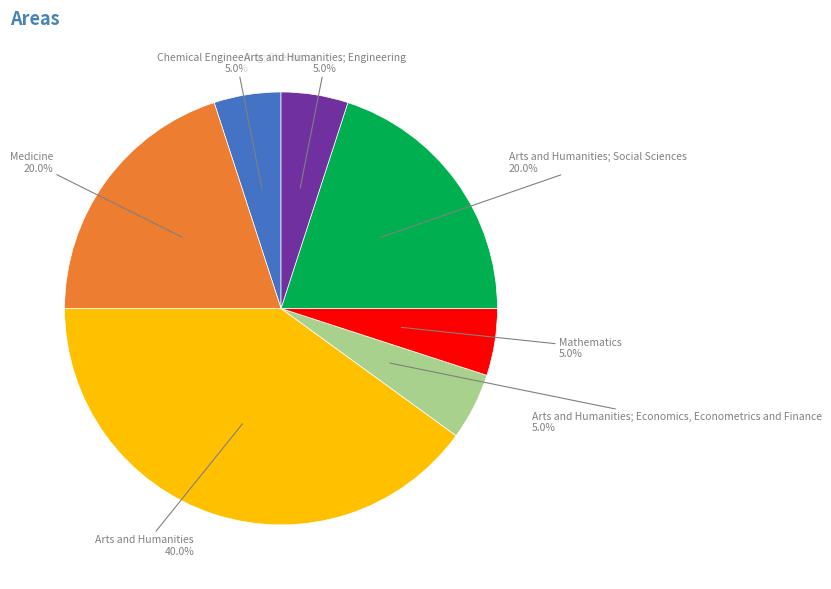

Is there a majority slice in this chart?

No